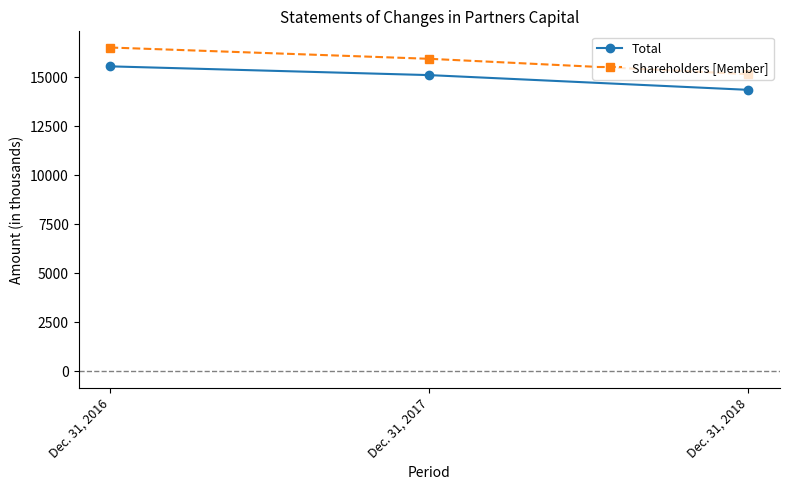

What is the value of the Shareholders [Member] point at the 2nd from the left?

15936